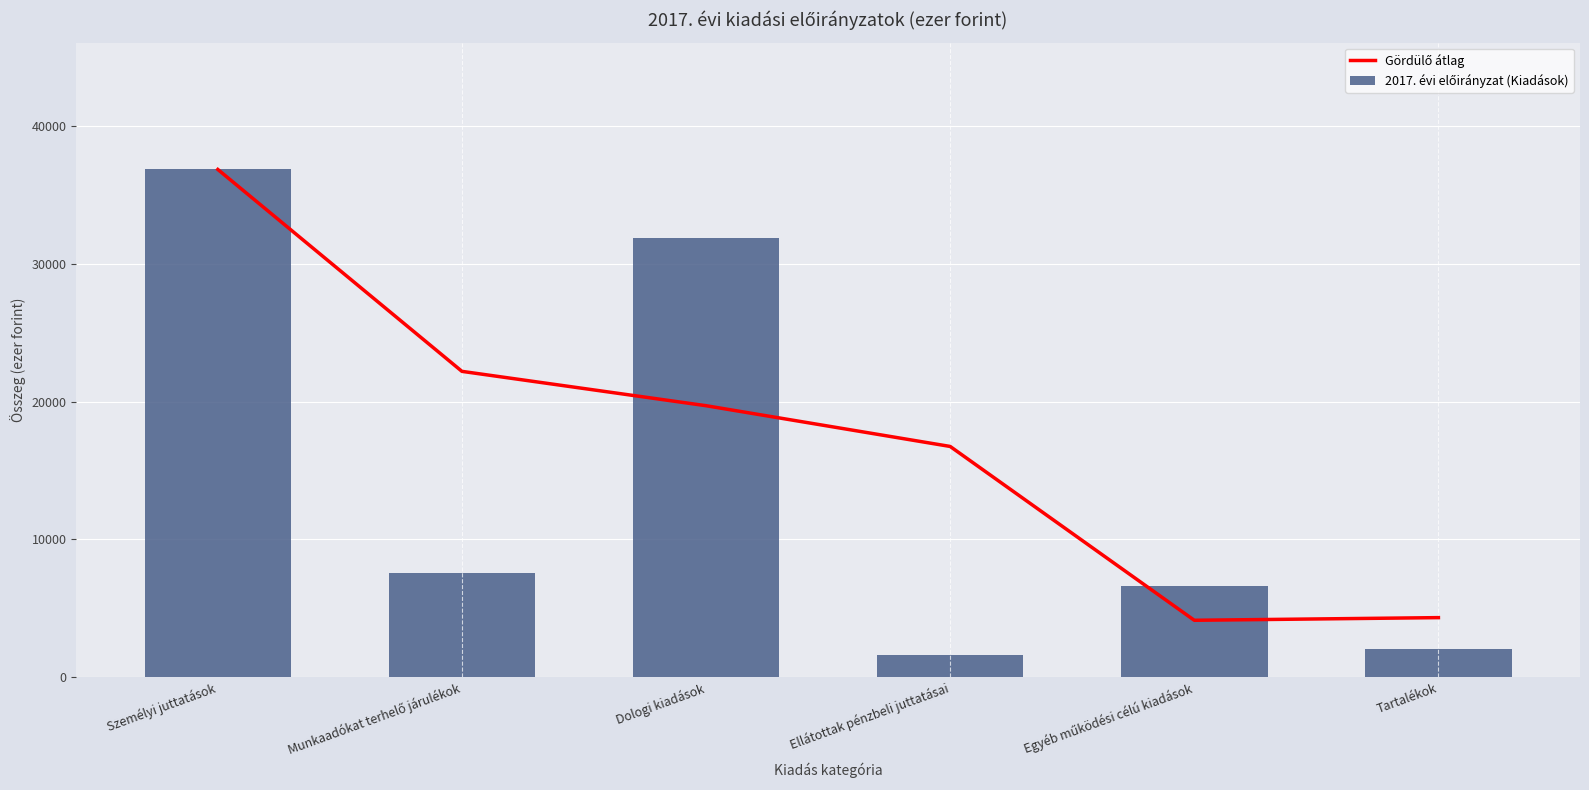

Which category has the highest value in the 2017. évi előirányzat (Kiadások) series?

Személyi juttatások